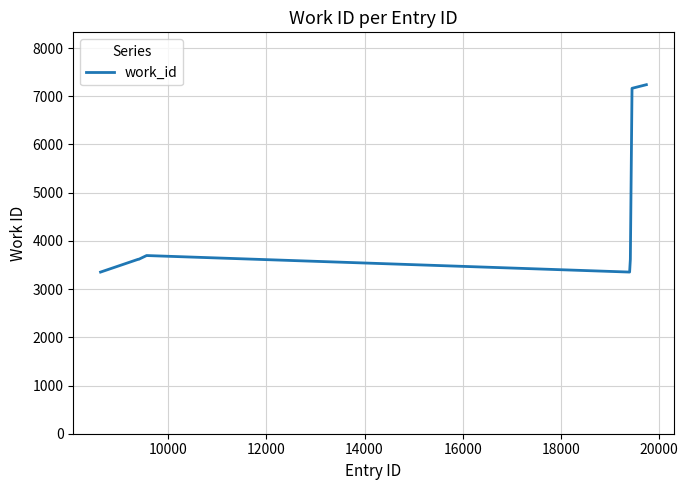

What is the smallest value displayed?

3353